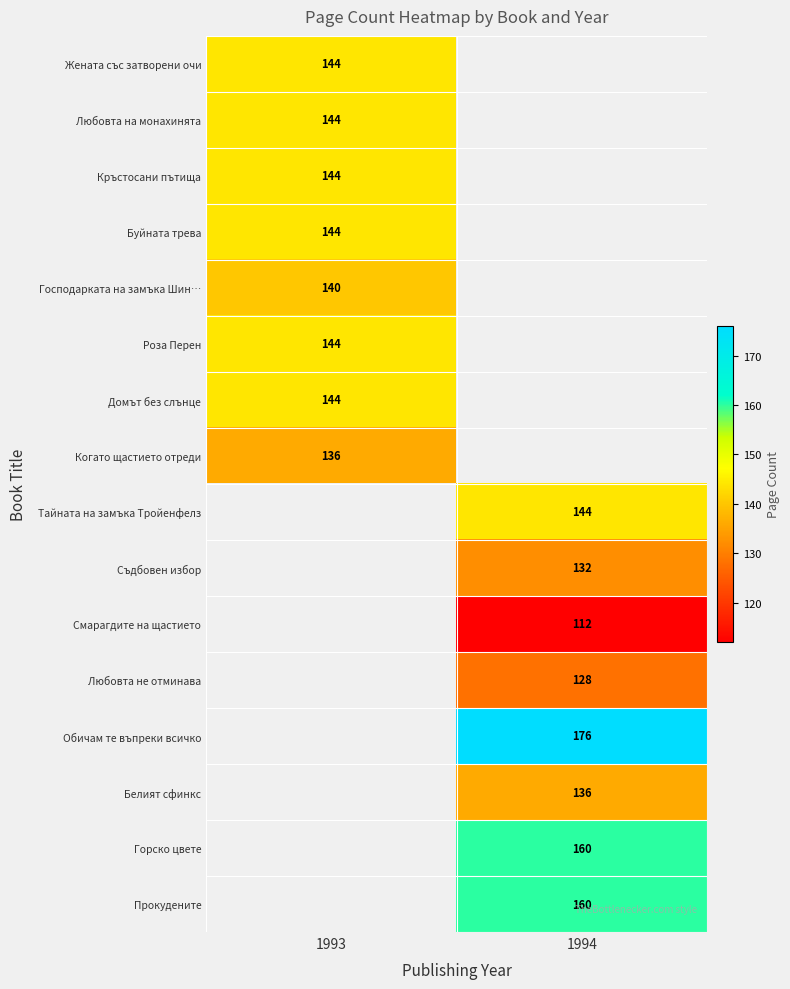

How many distinct data groups are displayed?

16